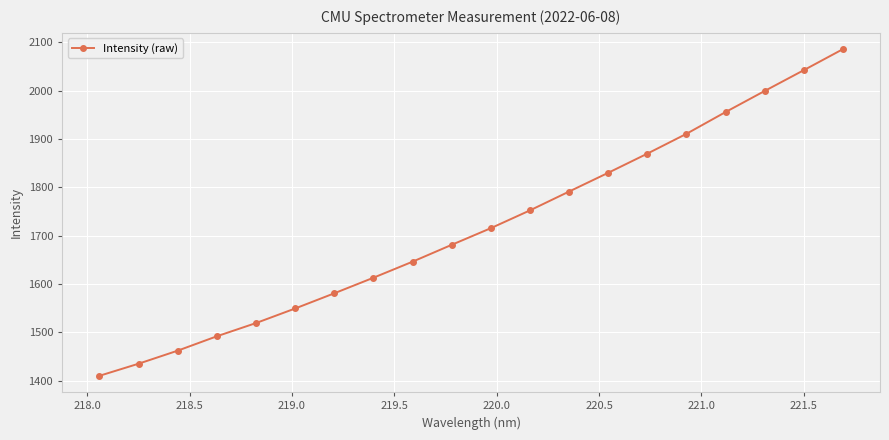

Reading left to right, what are all the values shown in this chart?

1410.1	1435.2	1462.2	1491.9	1519.3	1549.4	1580.8	1613.1	1646.3	1681.1	1715.6	1752.4	1791.3	1830.1	1869.8	1910.8	1955.8	1999.4	2042.4	2085.9